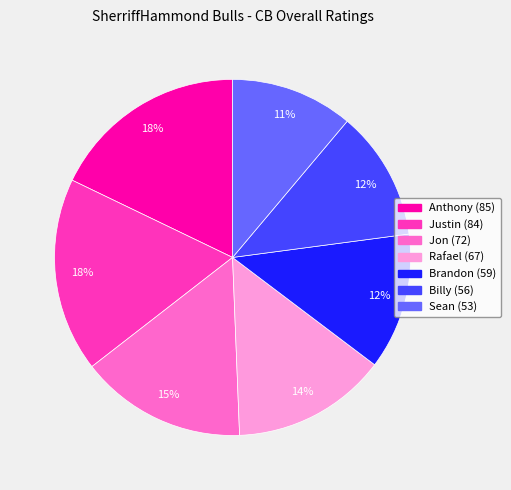

Between Jon and Sean, which is larger?

Jon